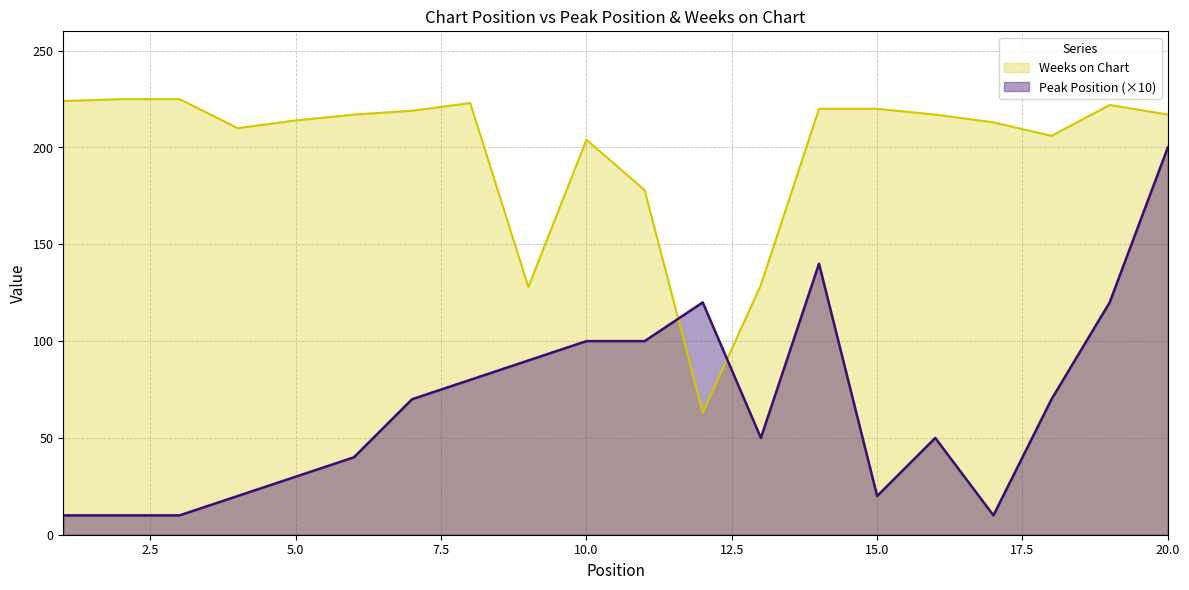

How many data points in Weeks on Chart are less than 217?

9